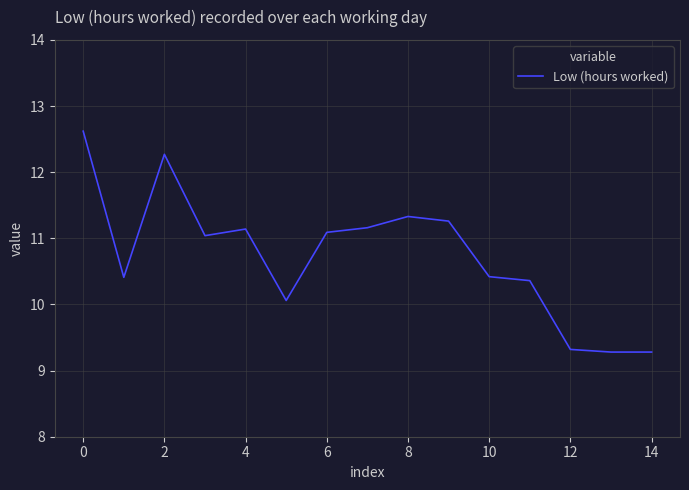

Does the chart display data point markers on the line(s)?

No